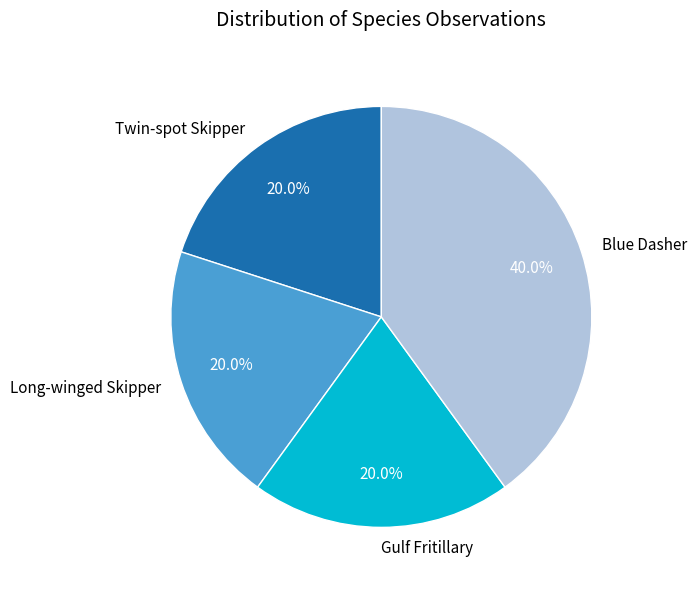

How many segments does this pie chart have?

4